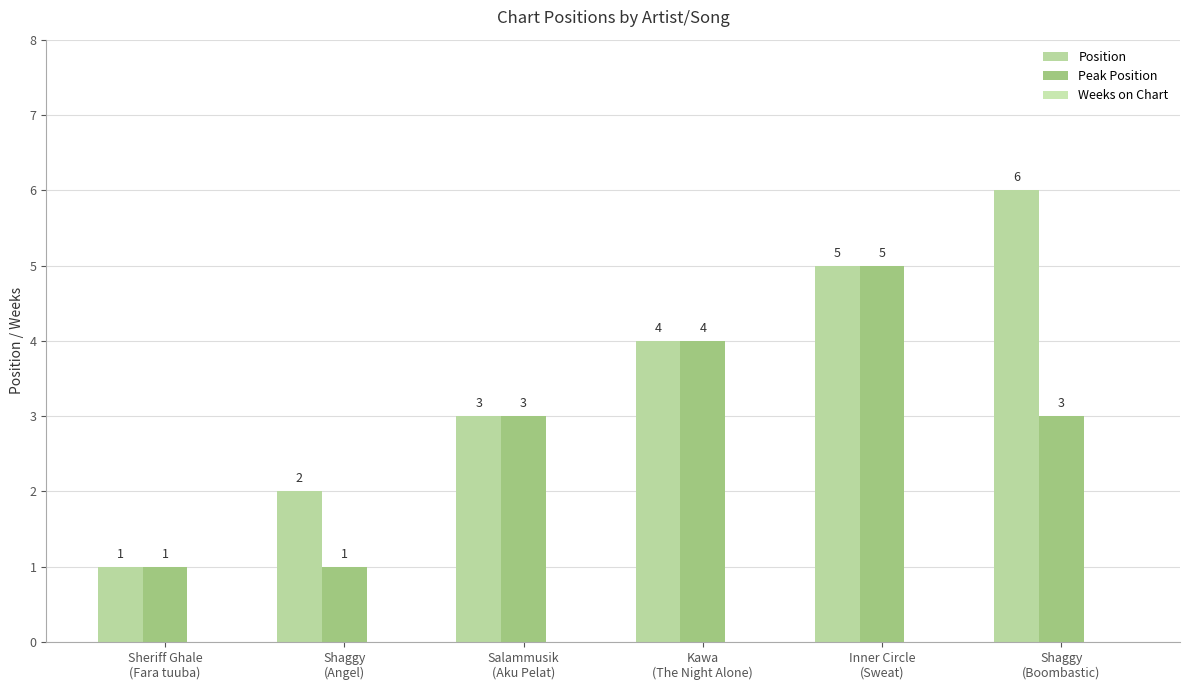

Which series has the largest range (max minus min)?

Position